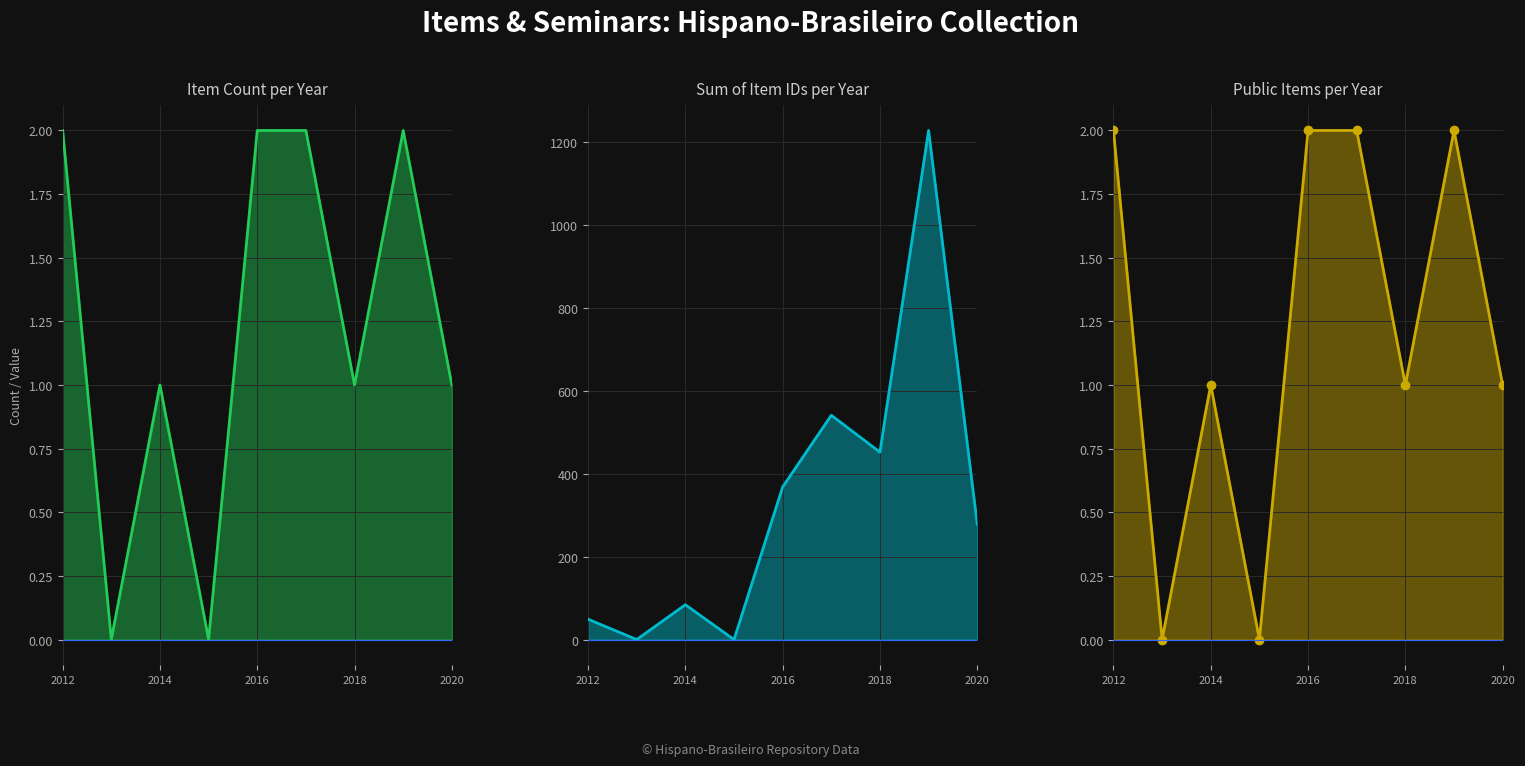

Where does the Public Items per Year series first go above 1?

2012